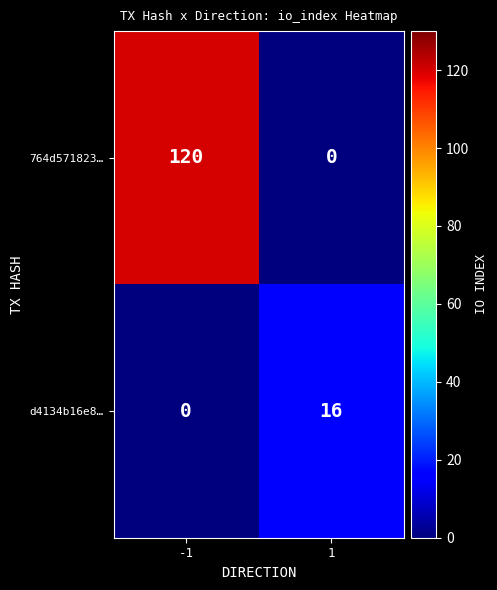

How many data points in d4134b16e8… are less than 16?

1